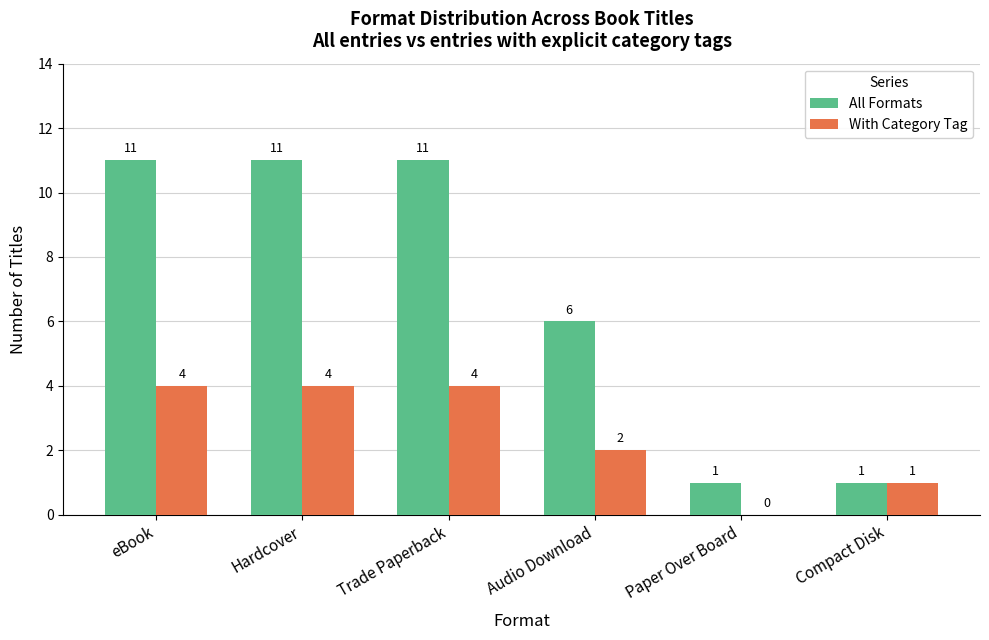

True or false: With Category Tag has a value of 1 at Audio Download.

False